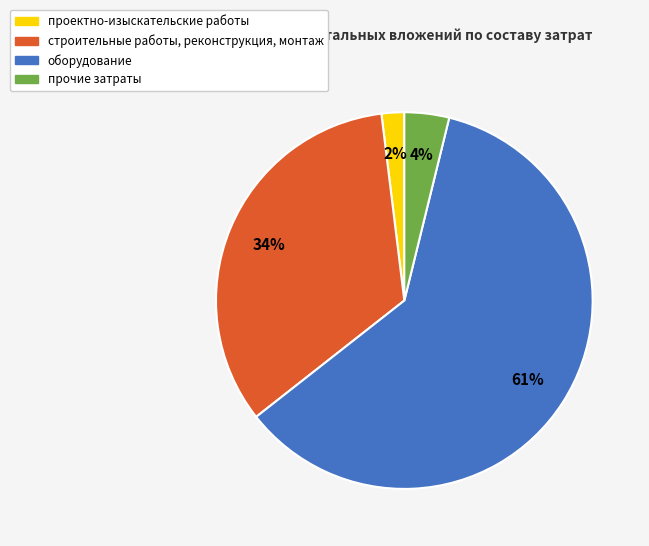

Between проектно-изыскательские работы and оборудование, which is larger?

оборудование